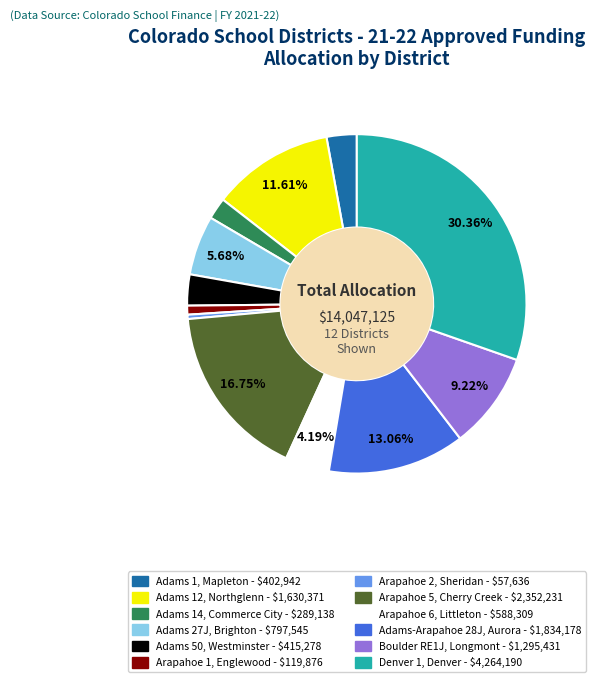

Does any single category account for the majority?

No